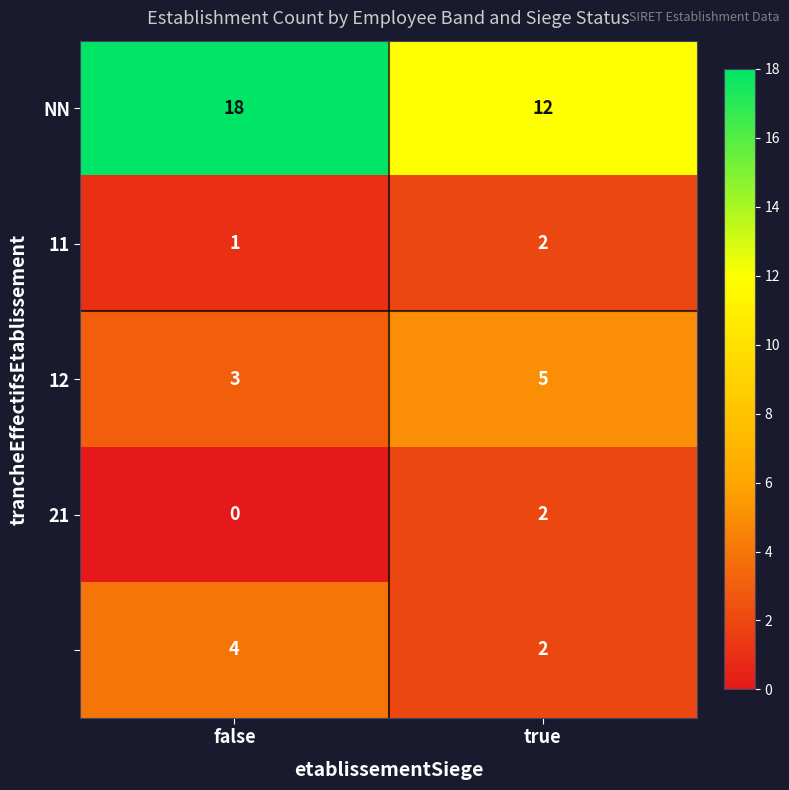

What is the spread (max minus min) of values at true?

10